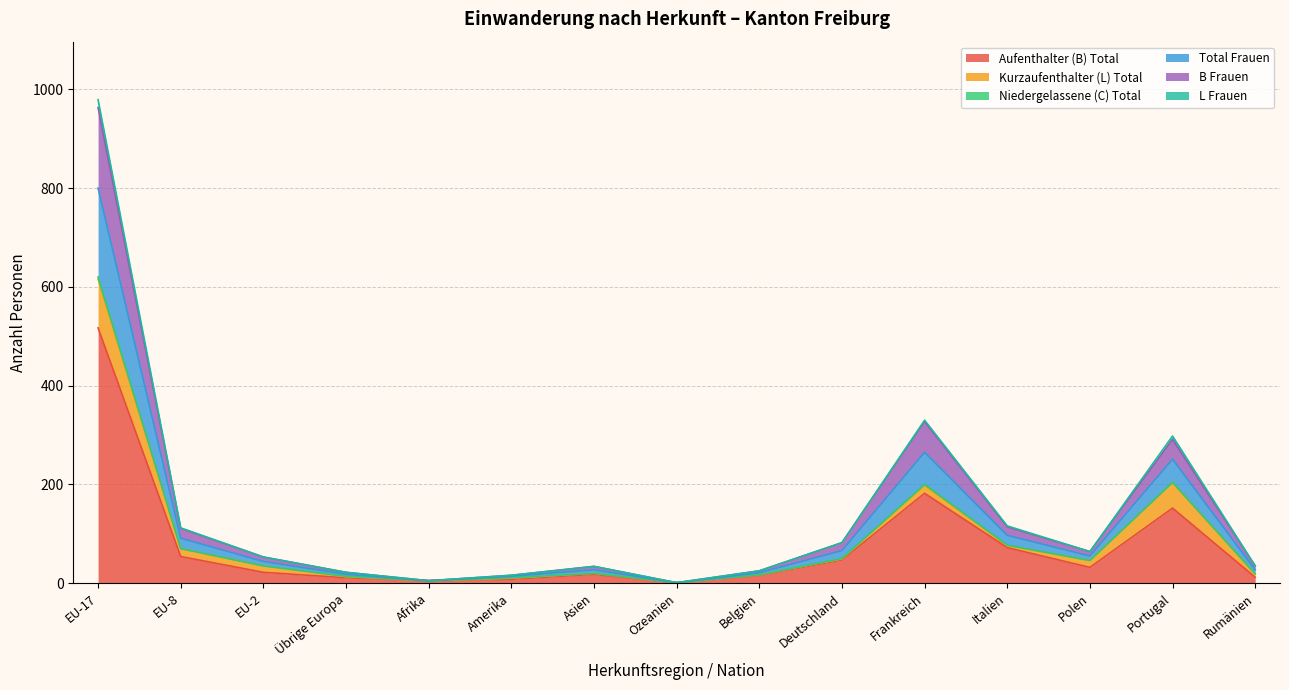

Which has a higher value, Belgien or Afrika?

Belgien